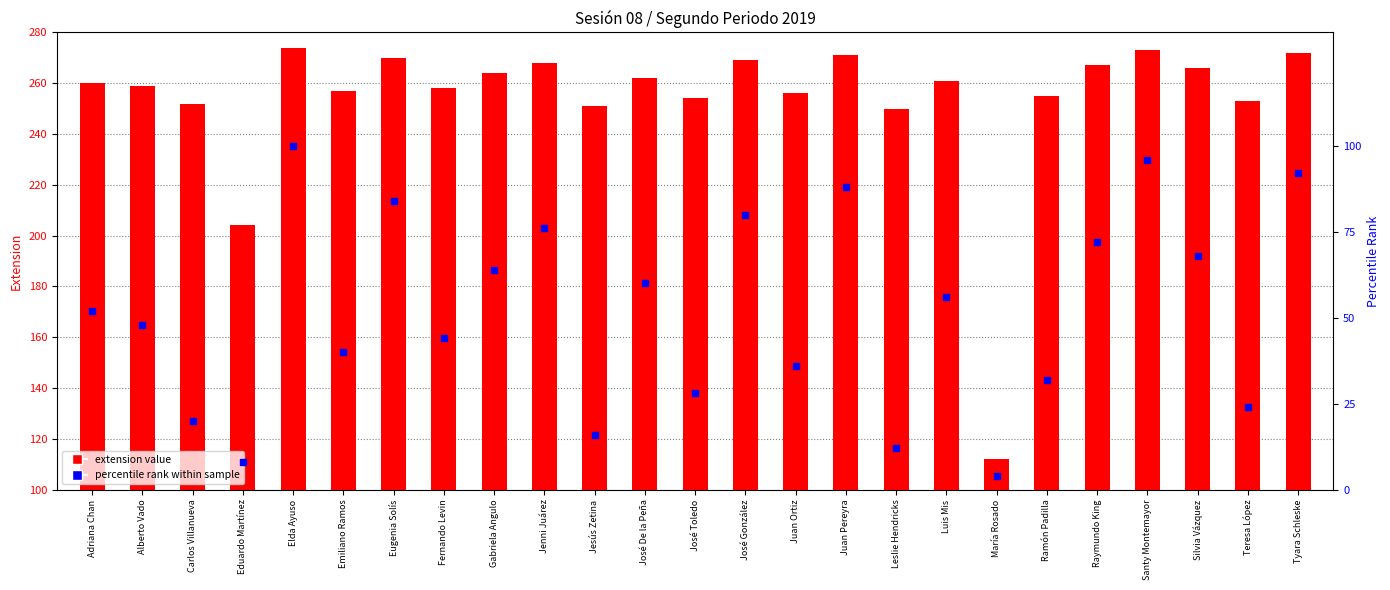

What are all the series names shown in the legend?

extension value, percentile rank